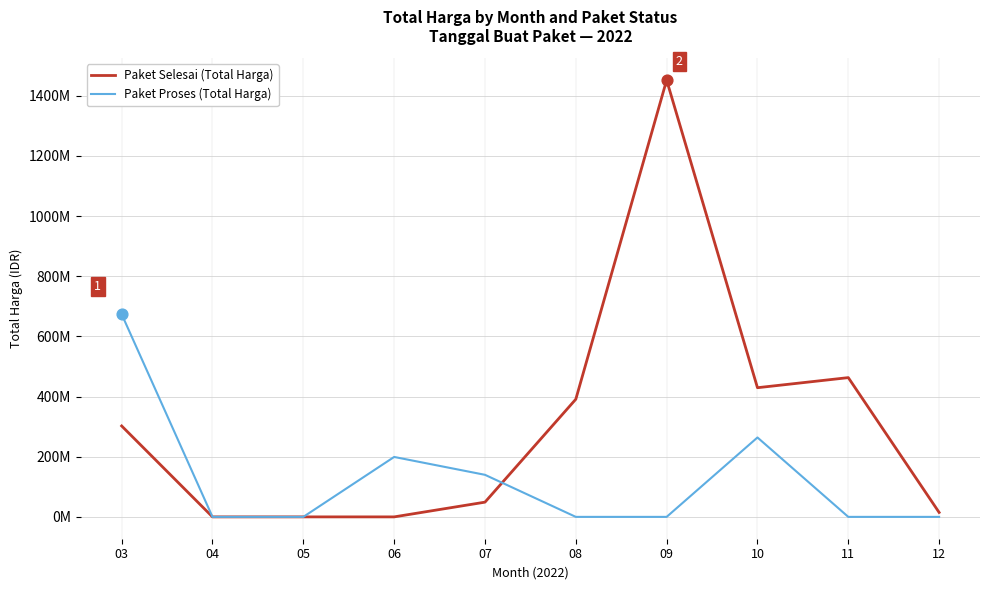

Does the chart have visible grid lines?

Yes